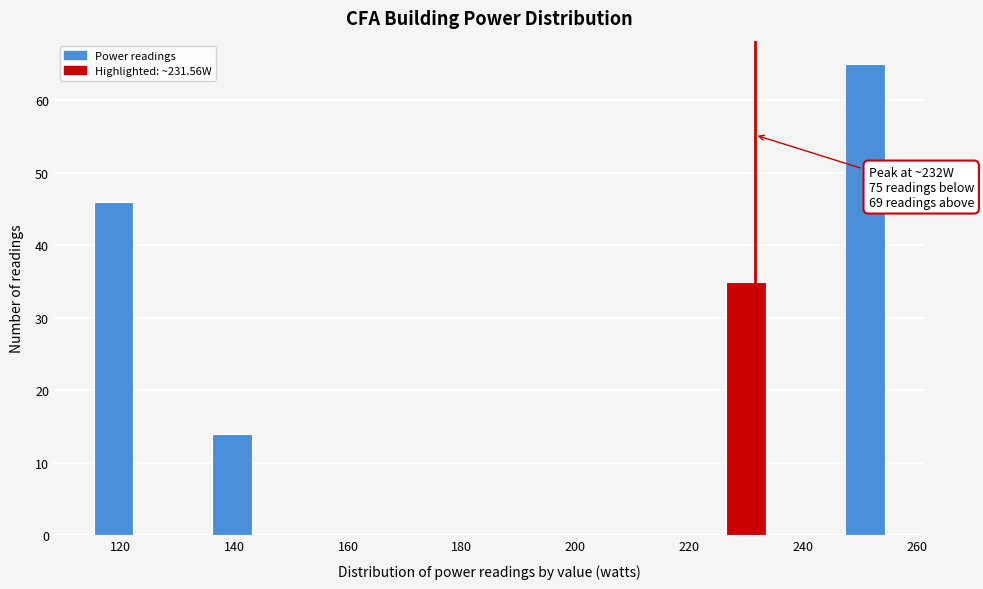

Read against the x-axis, roughly where is the centre of the tallest bar?

250